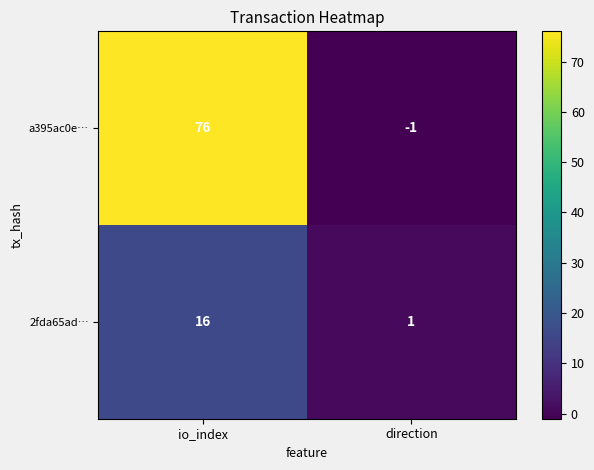

Reading left to right, list all the values displayed in this chart.

a395ac0e…: io_index=76	direction=-1
2fda65ad…: io_index=16	direction=1